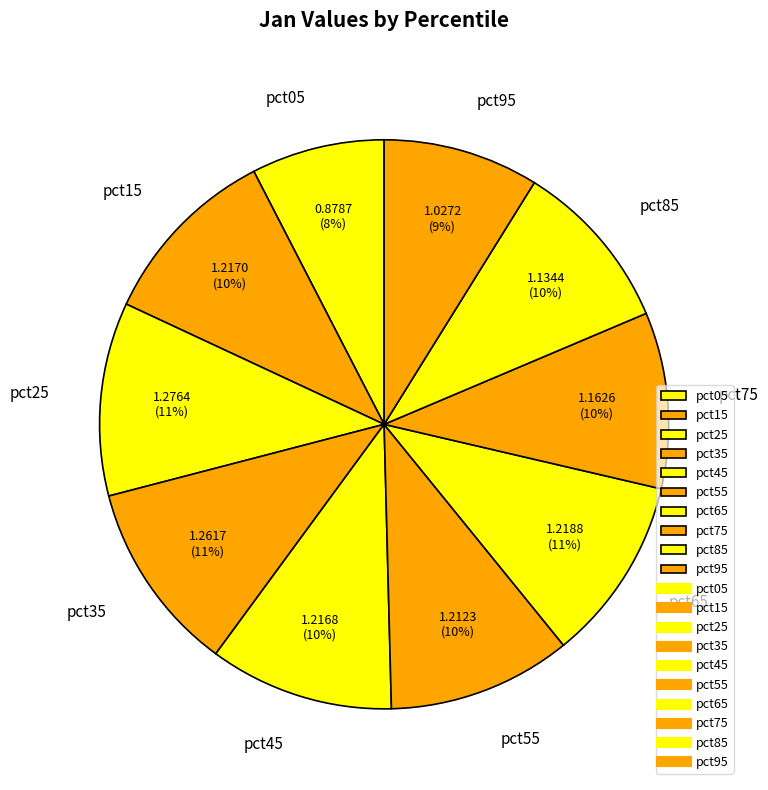

To the nearest percent, what percentage of the pie is pct65?

11%